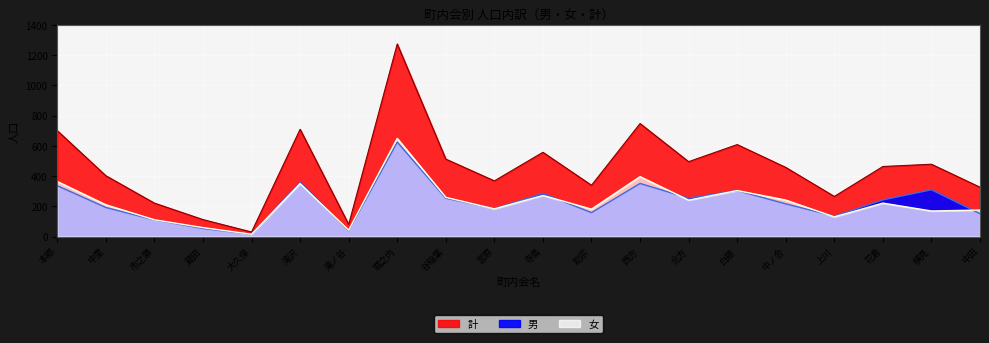

Rank the series at 大久保 from highest to lowest value.

計, 男, 女